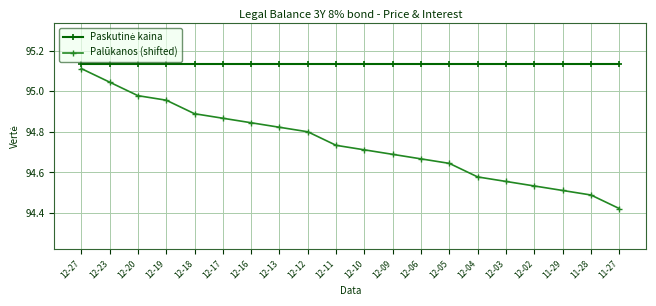

At which category is the sum across all series the highest?

12-27